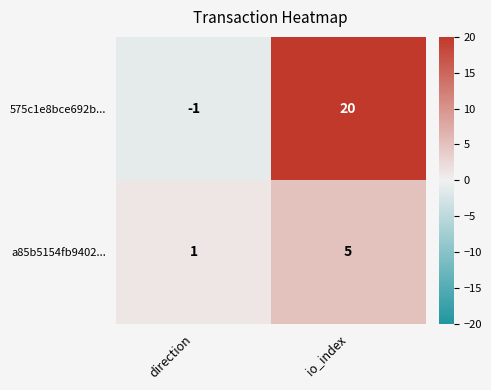

At how many categories does at least one series exceed 8?

1